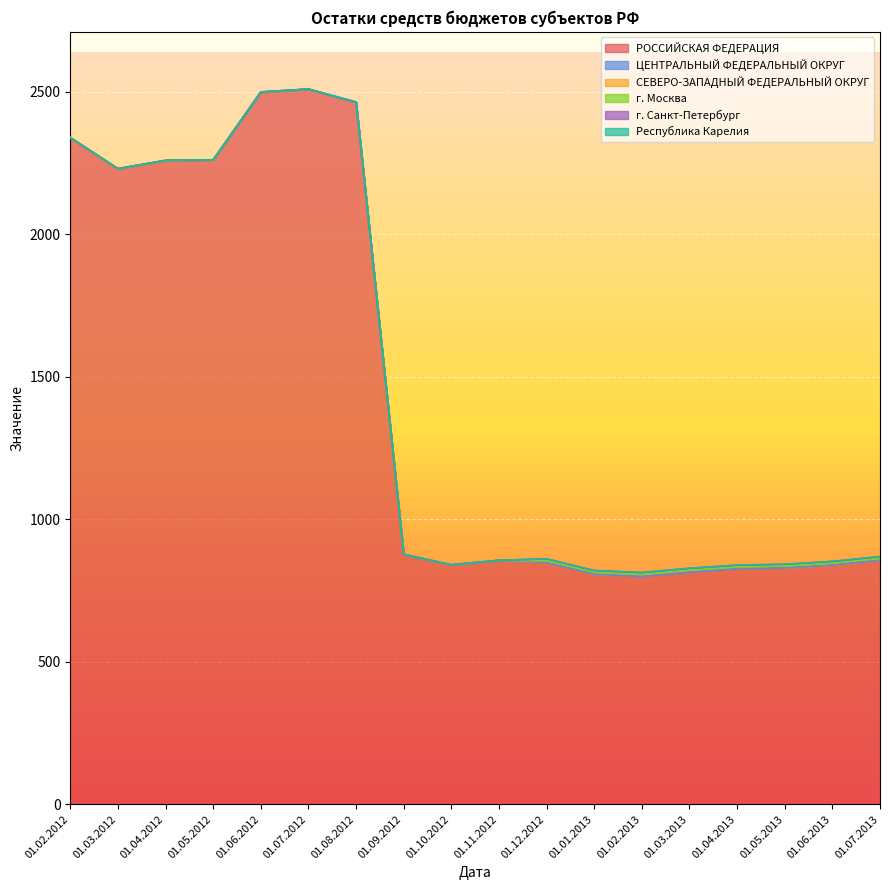

How many values in СЕВЕРО-ЗАПАДНЫЙ ФЕДЕРАЛЬНЫЙ ОКРУГ are above zero?

9